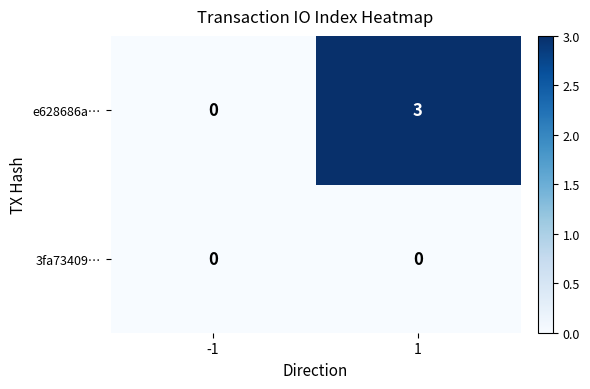

Between -1 and 1, which series saw the biggest shift?

e628686a…